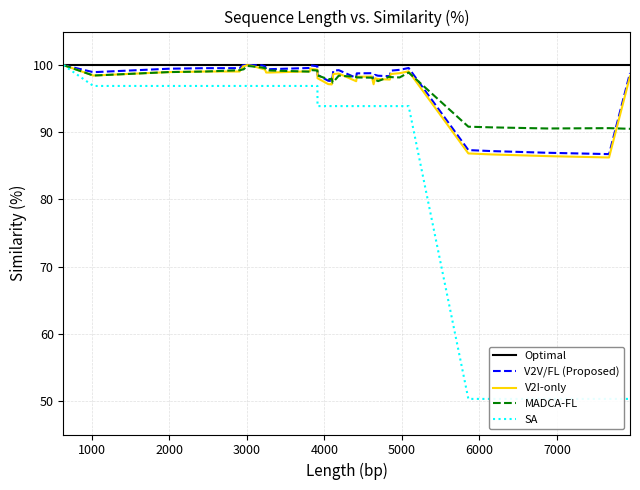

What is the minimum value for V2I-only?

86.2